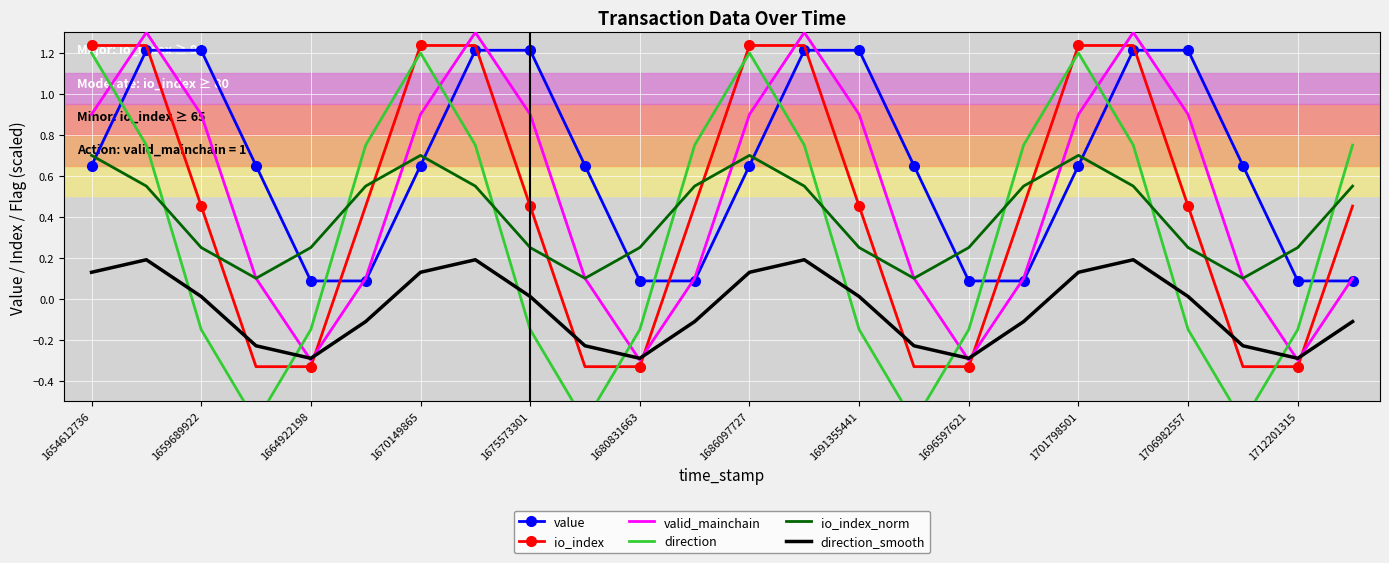

At how many categories does at least one series exceed 0?

24